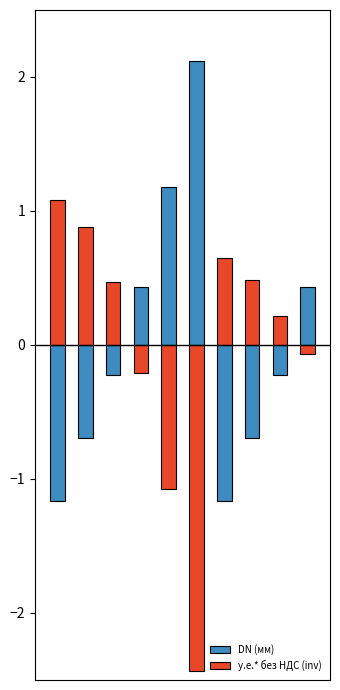

Between 0 and 4, which series saw the biggest shift?

DN (мм)